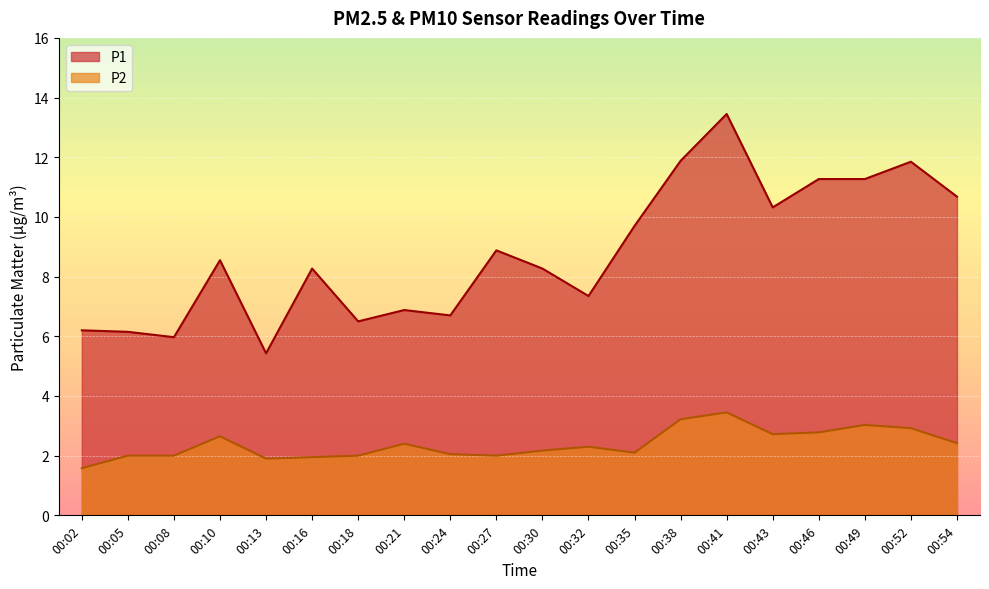

Which category has the lowest value in the P2 series?

00:02